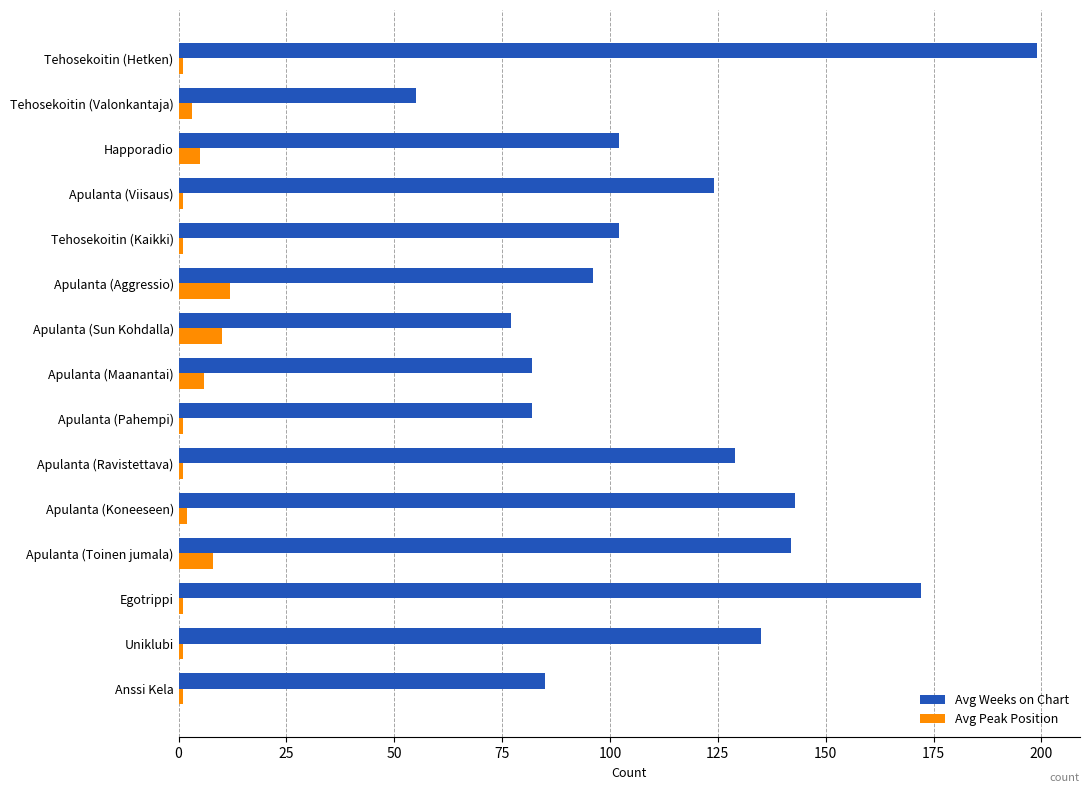

Rank the series by their average value, from lowest to highest.

Avg Peak Position, Avg Weeks on Chart